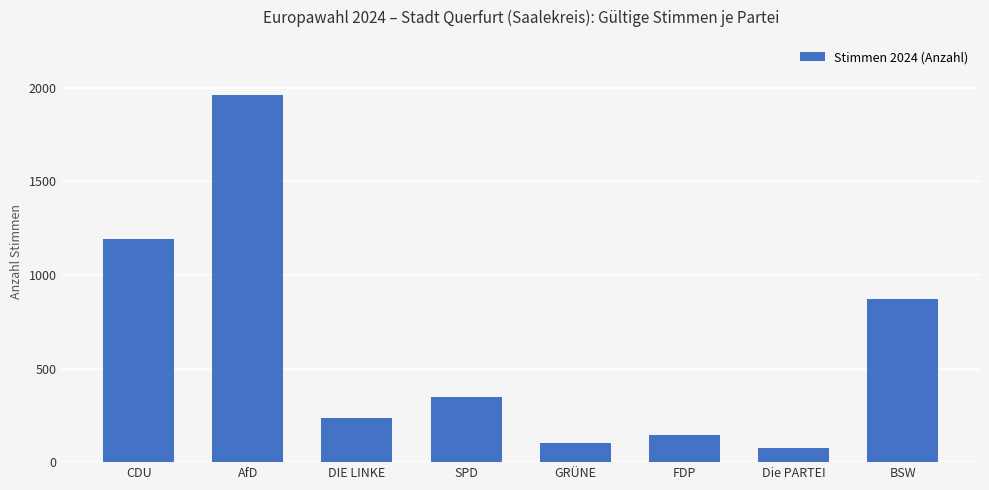

How many data points are less than 347?

4